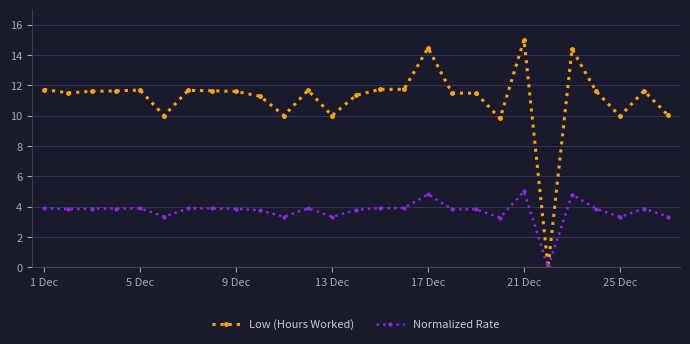

At how many categories does at least one series exceed 8?

26